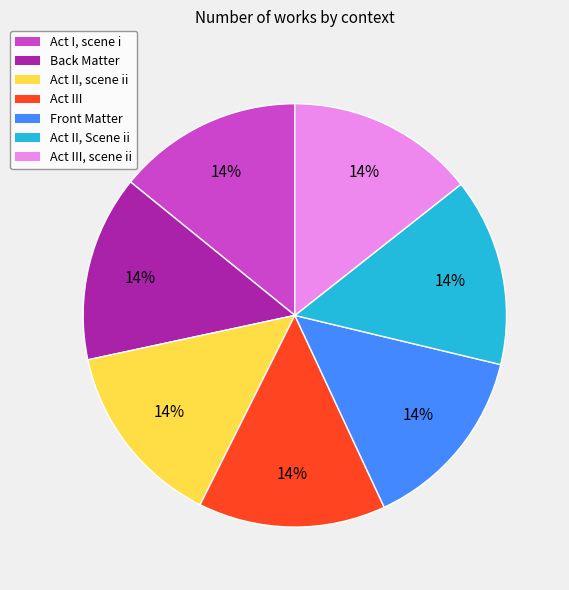

Count the number of slices in the pie.

7